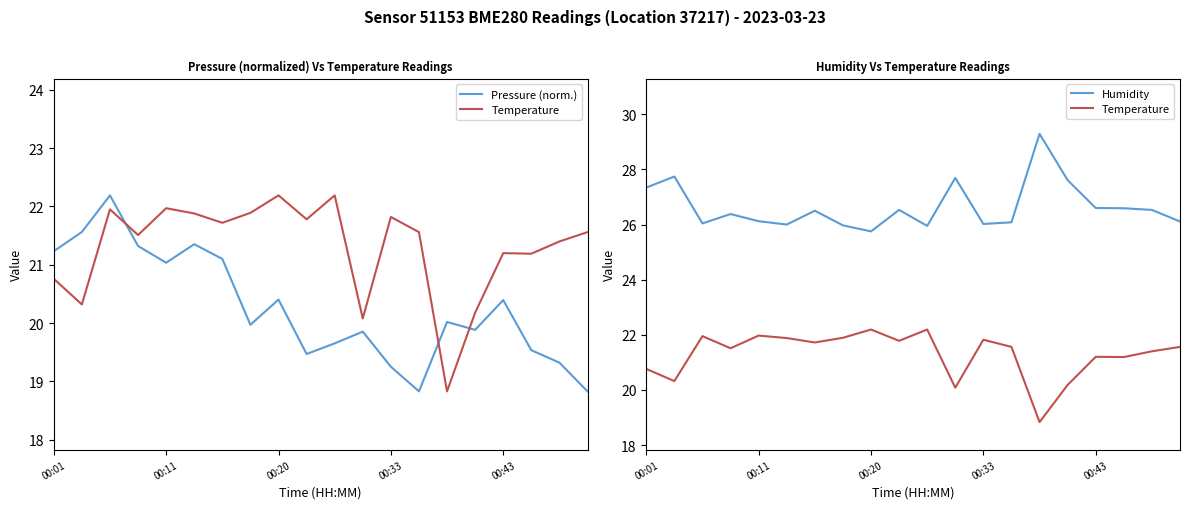

Which series has the largest total across all categories?

Humidity